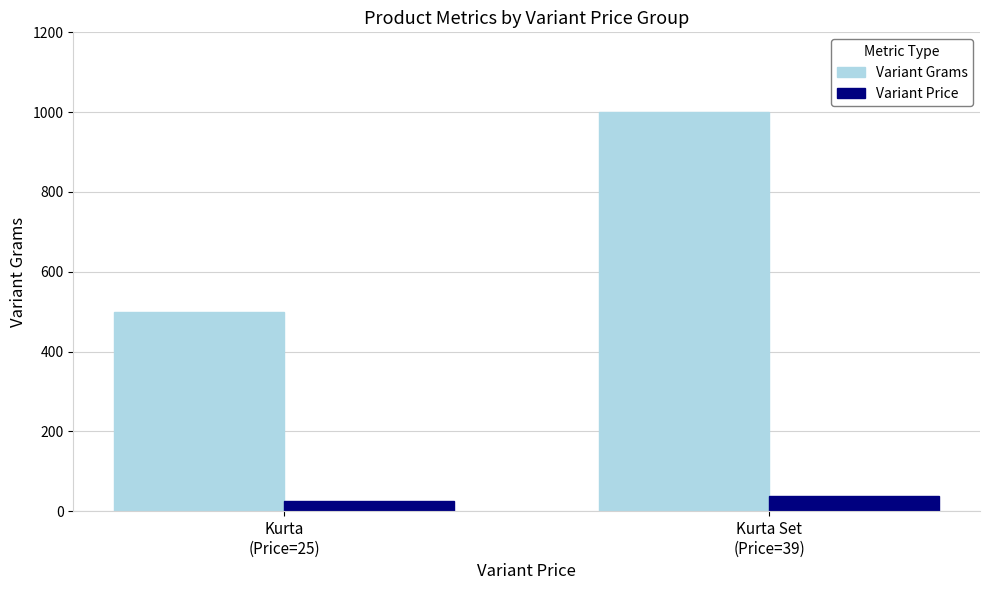

What are all the series names shown in the legend?

Variant Grams, Variant Price